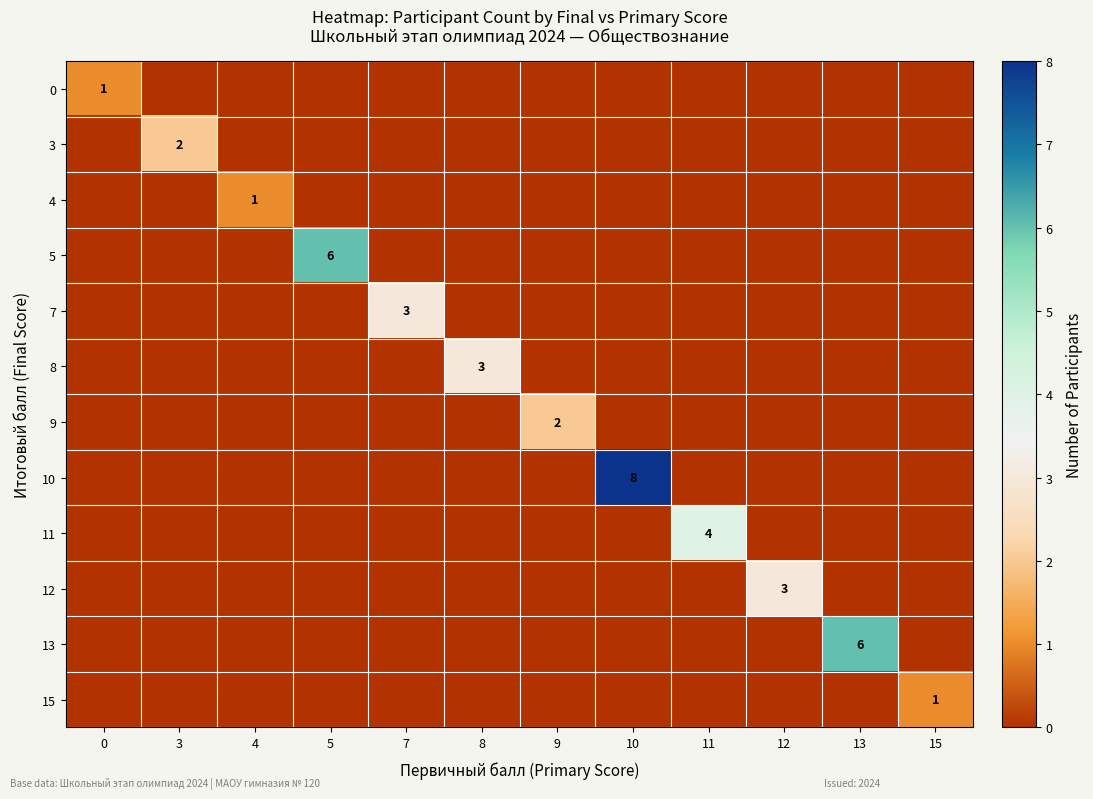

Is it true that 8 equals 0 at 10?

True